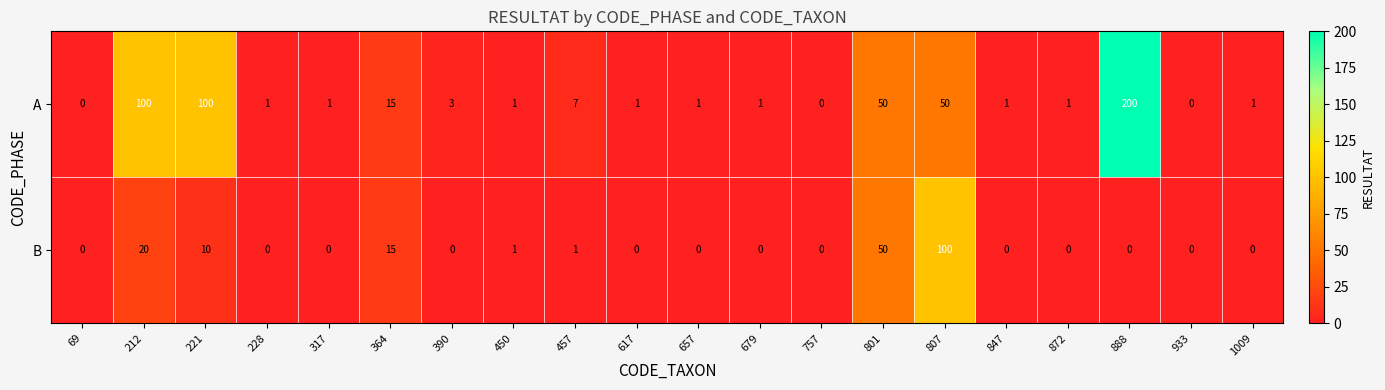

List the series in order of their peak value, highest first.

A, B